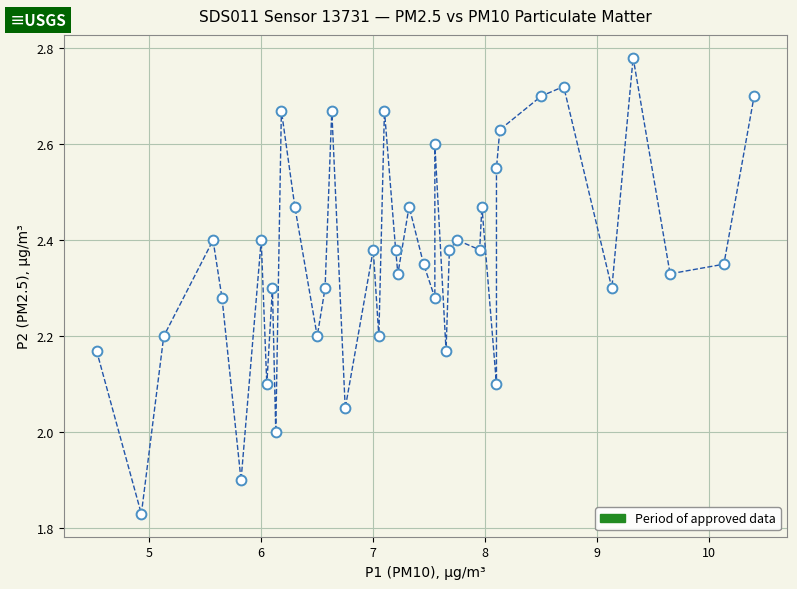

What is the range of X values (max minus min)?

5.9